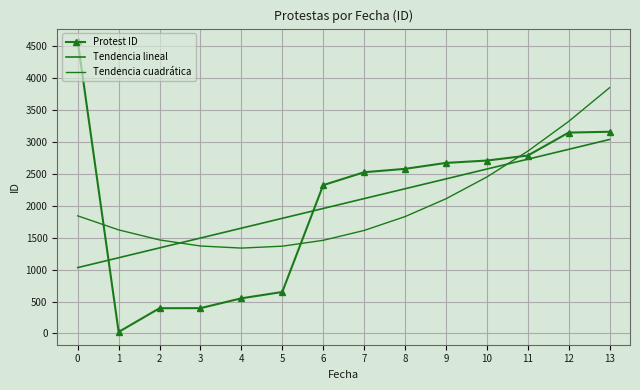

True or false: Tendencia lineal has a value of 1716.0 at 12.

False